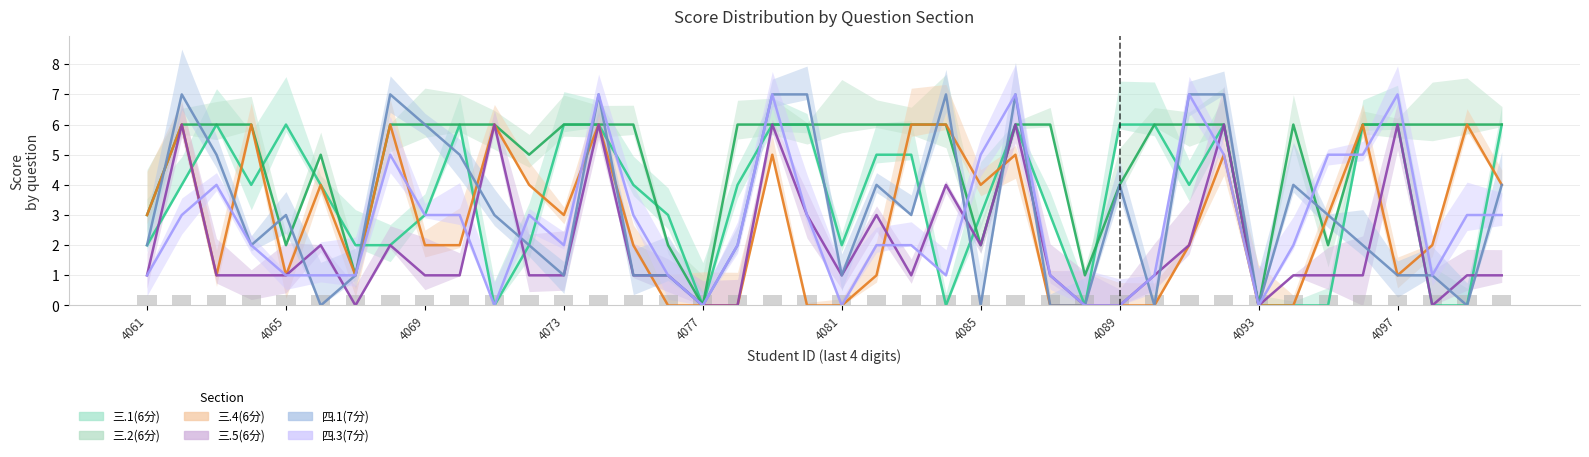

At how many categories does at least one series exceed 0?

38